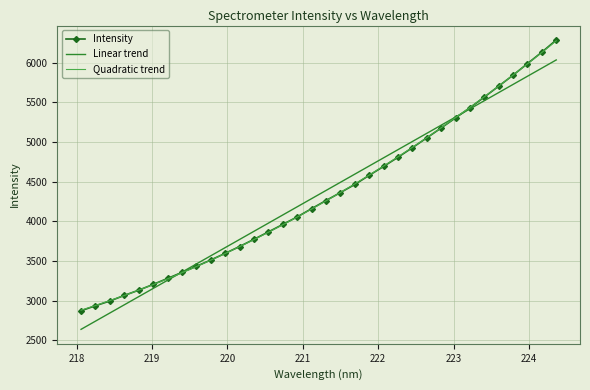

What is the highest value of the Quadratic trend series?

6278.1